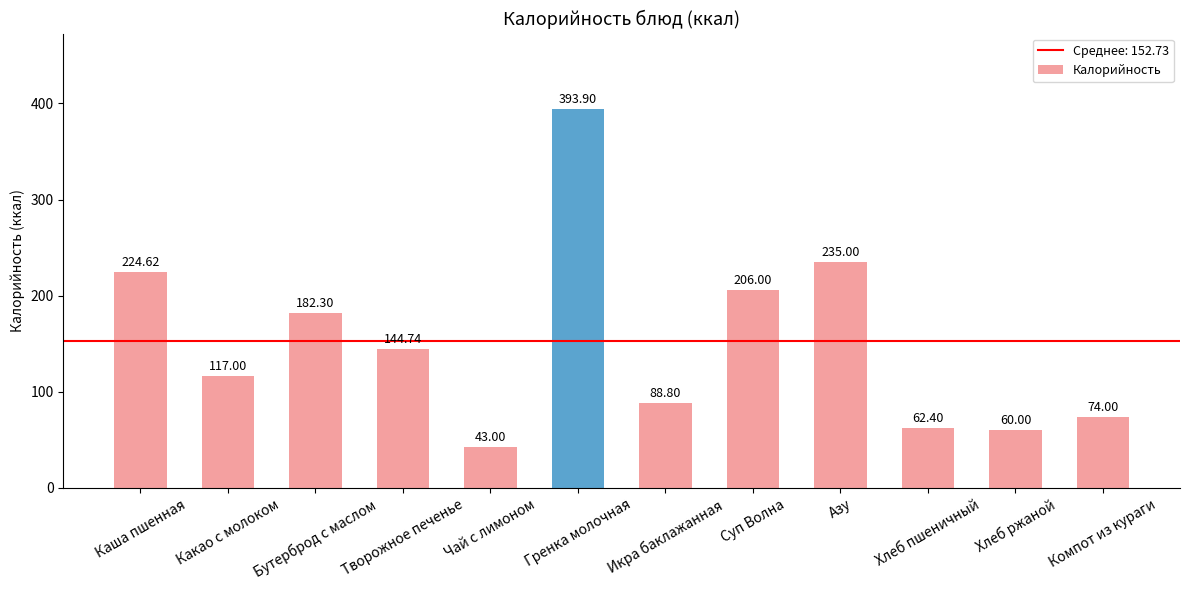

True or false: the data shows 24.3 at Хлеб ржаной.

False